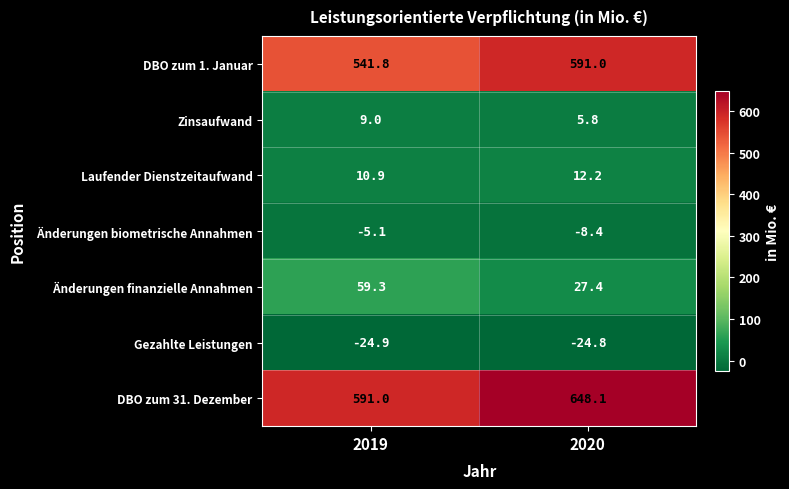

Rank the series by their maximum value, from highest to lowest.

DBO zum 31. Dezember, DBO zum 1. Januar, Änderungen finanzielle Annahmen, Laufender Dienstzeitaufwand, Zinsaufwand, Änderungen biometrische Annahmen, Gezahlte Leistungen